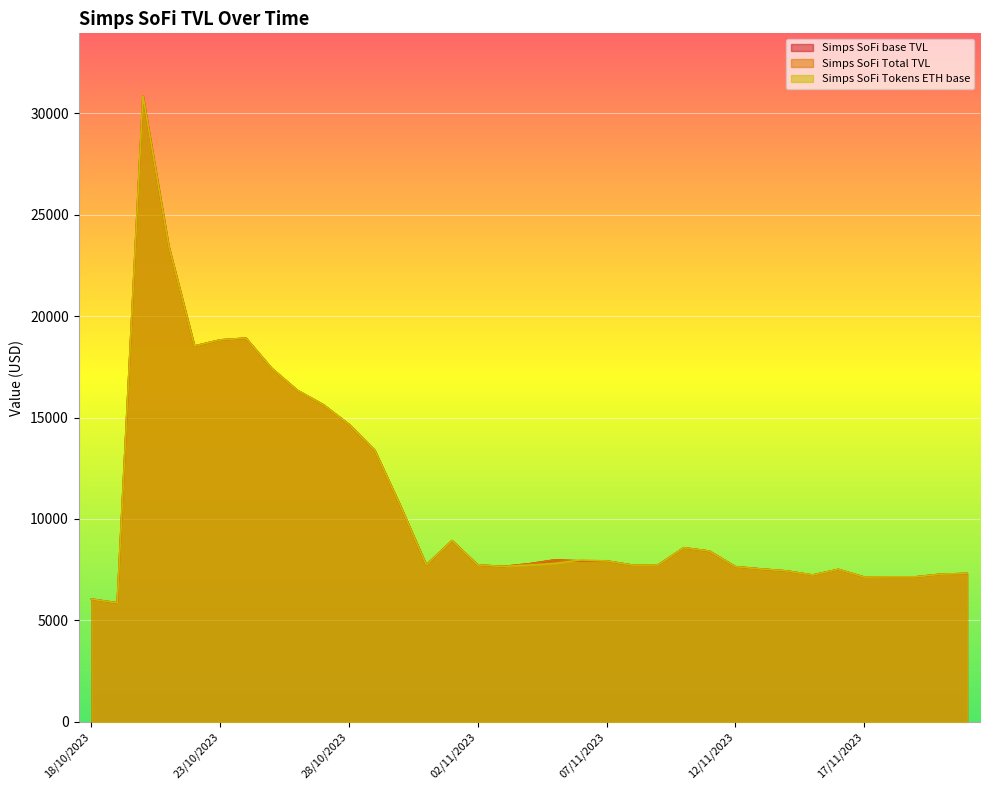

In Simps SoFi Tokens ETH base, how many points are higher than both neighbors (excluding endpoints)?

6